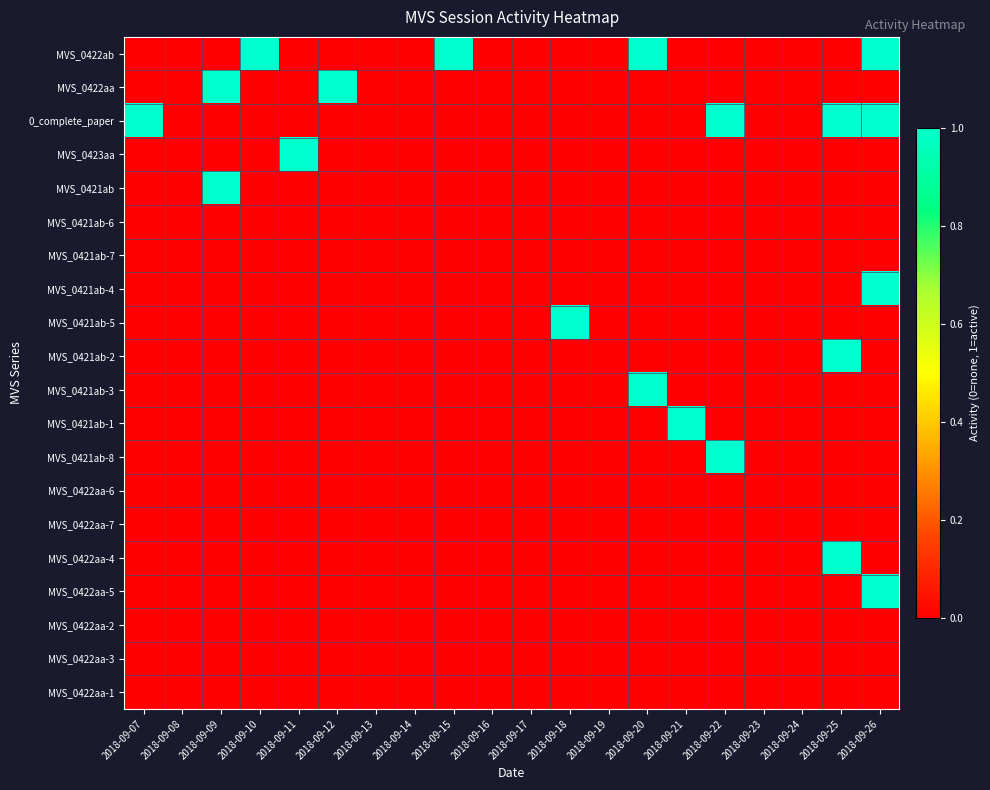

Between 2018-09-18 and 2018-09-09, which is larger?

2018-09-18